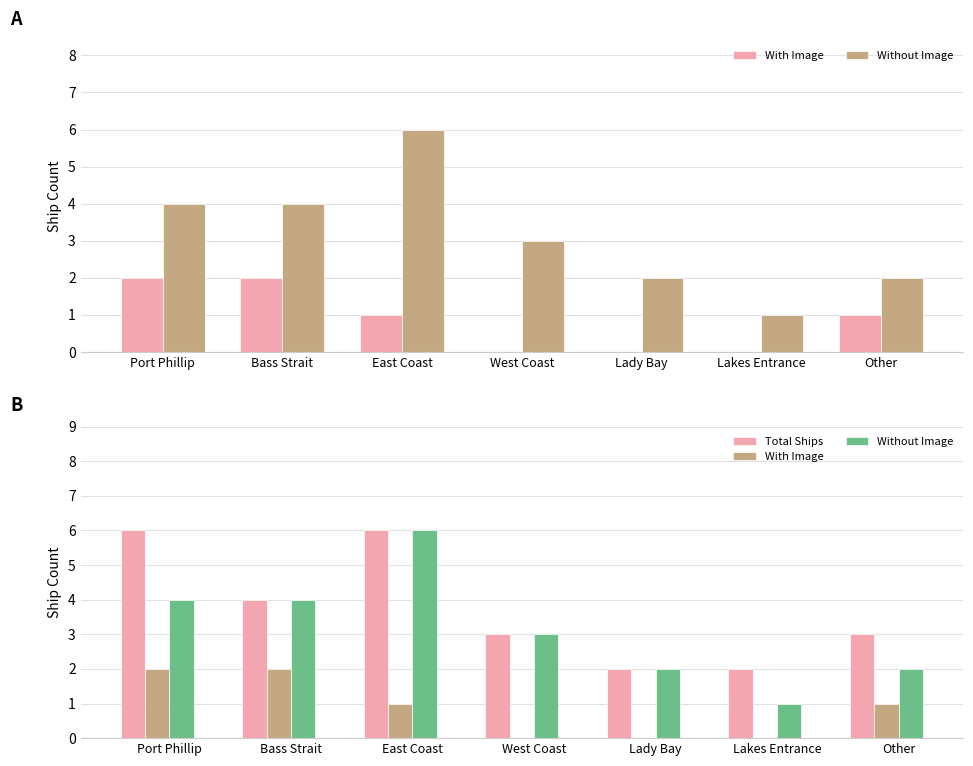

What is the difference between the Total Ships values at Lady Bay and Other?

1